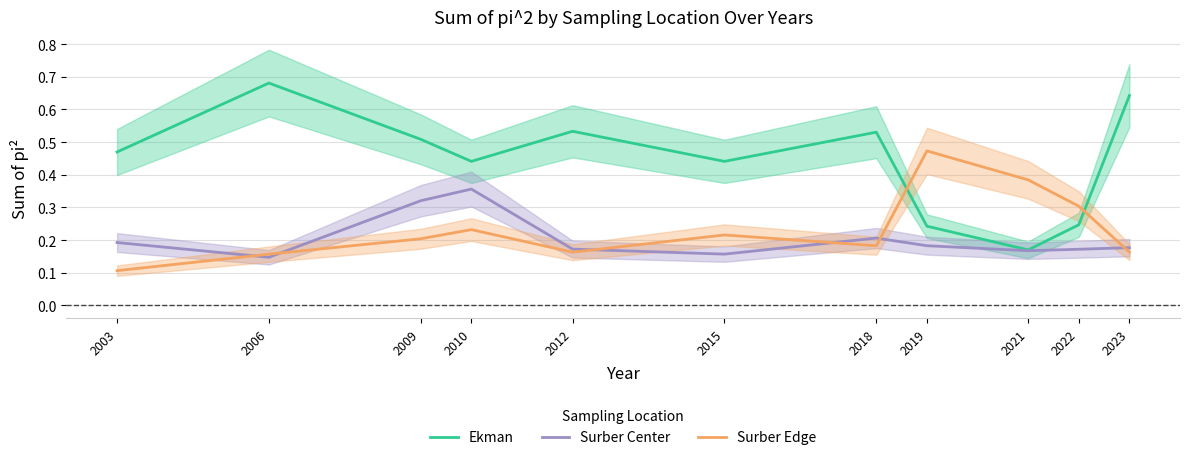

The Surber Edge series shows 0.2 at 2015. True or false?

True